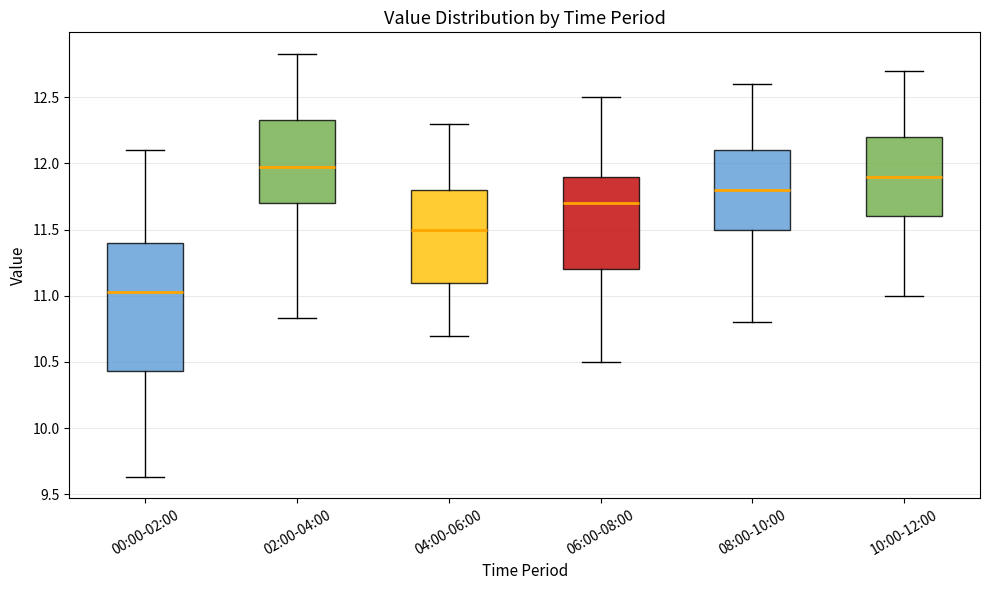

Which box is the tallest, from its lower edge to its upper edge?

00:00-02:00